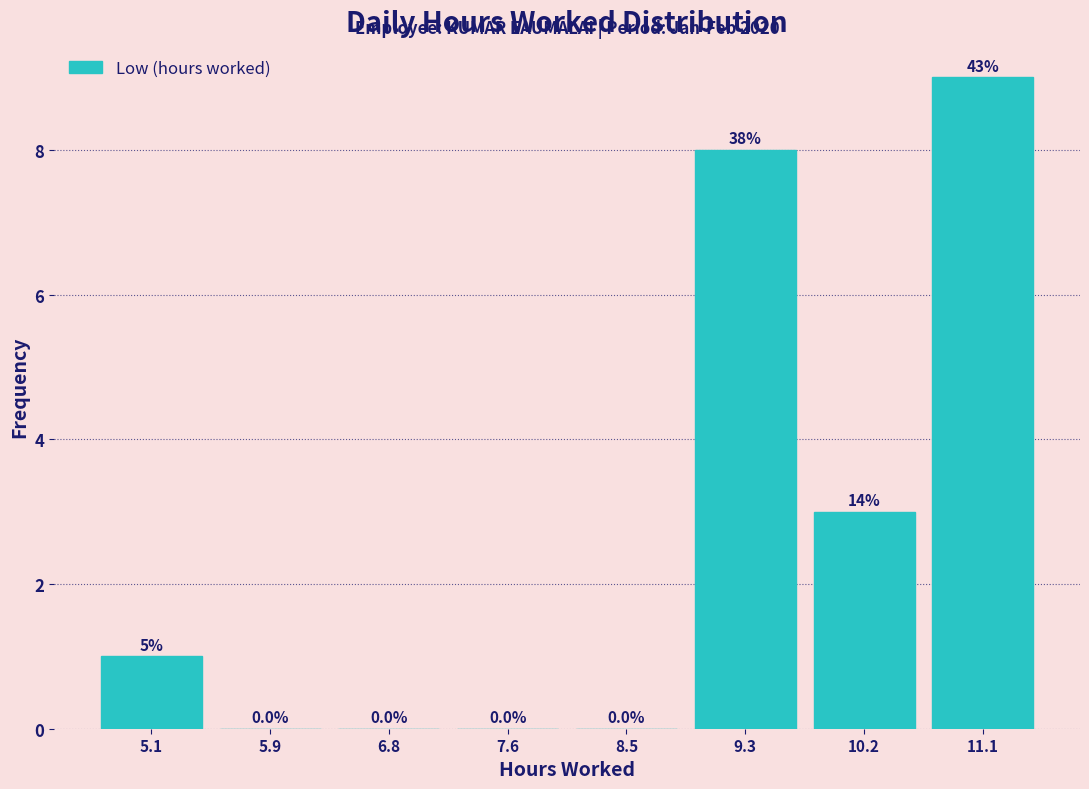

Over which range of the x-axis is the bar tallest?

10.6 to 11.5